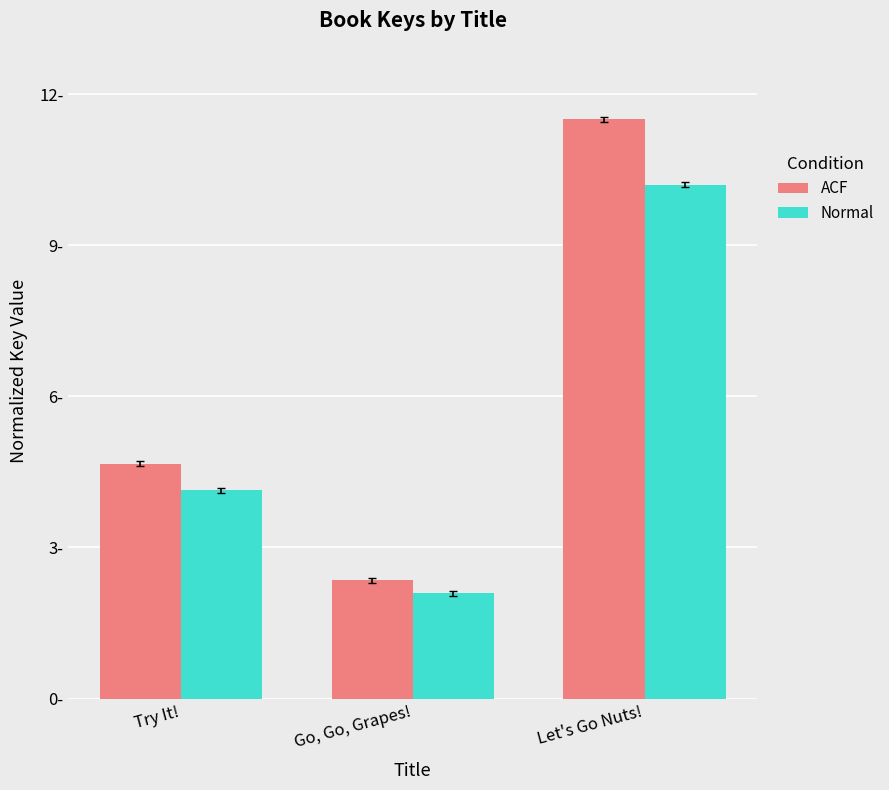

Which category has the lowest value in the Normal series?

Go, Go, Grapes!